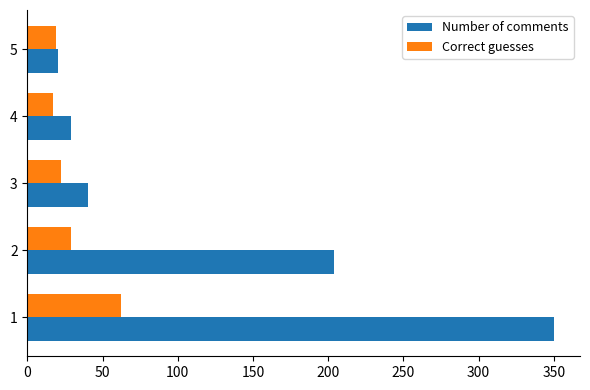

The value of Number of comments at 3 is 15. True or false?

False